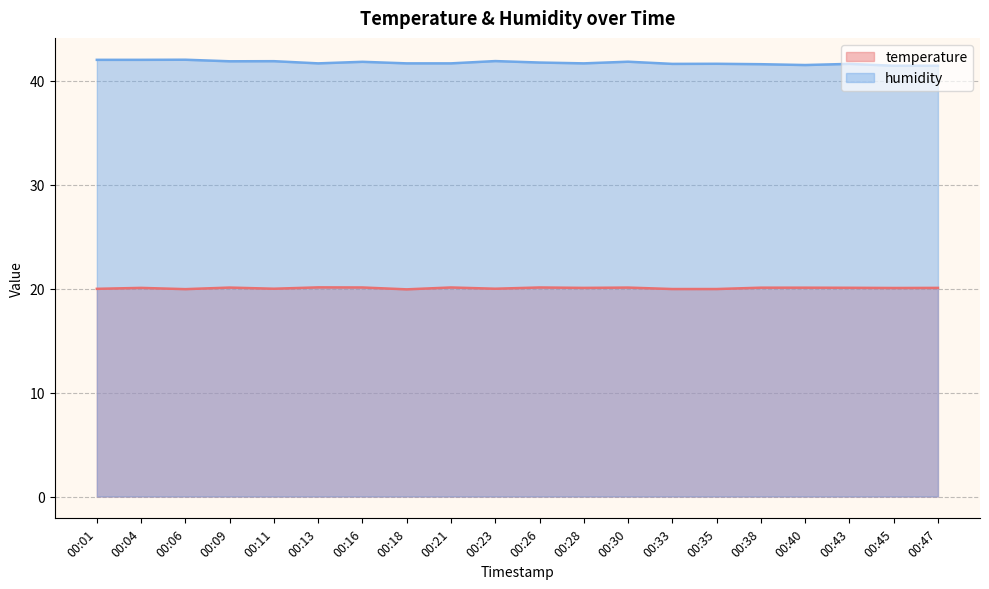

Where does the temperature series first go above 20?

00:04